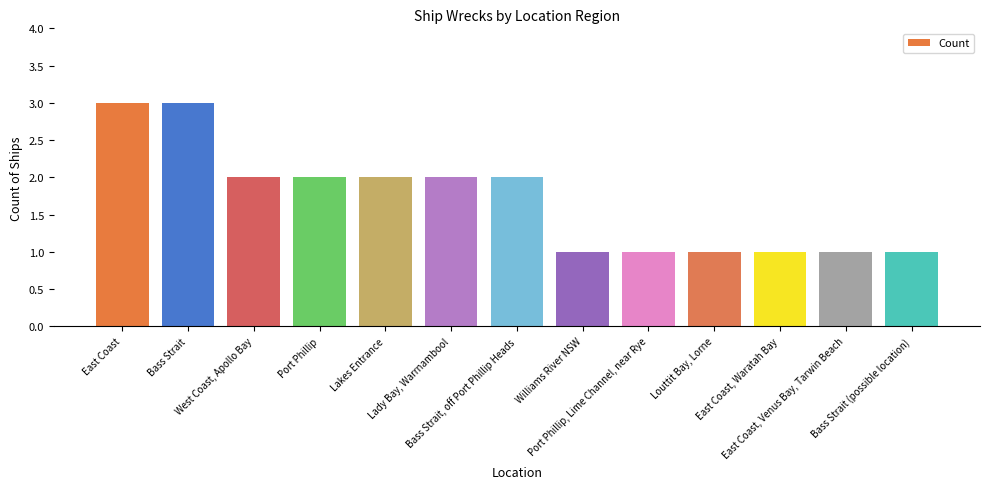

How many data points are less than 2?

6